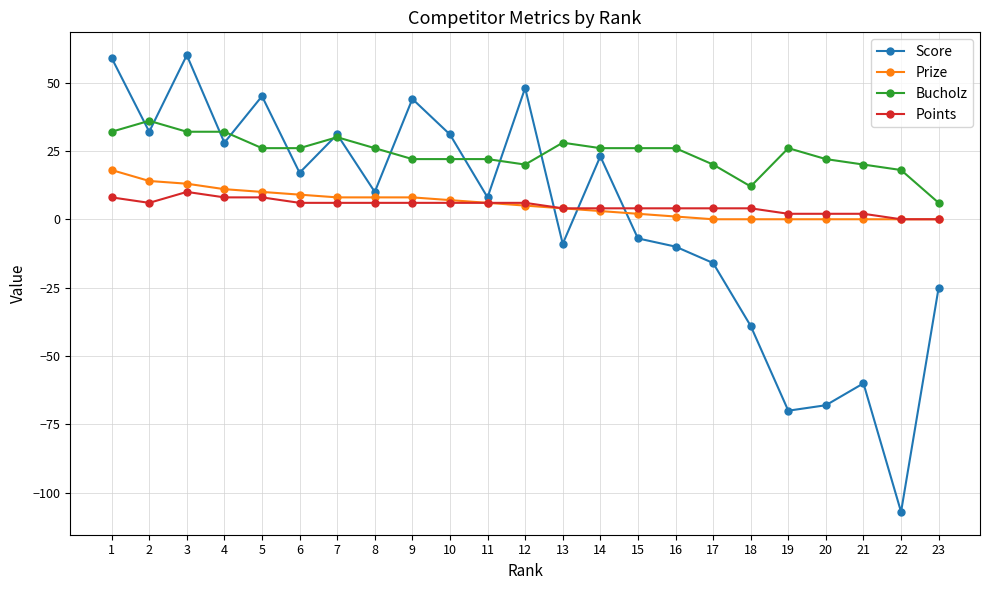

Reading left to right, what are all the values shown in this chart?

Score: 59	32	60	28	45	17	31	10	44	31	8	48	-9	23	-7	-10	-16	-39	-70	-68	-60	-107	-25
Prize: 18	14	13	11	10	9	8	8	8	7	6	5	4	3	2	1	0	0	0	0	0	0	0
Bucholz: 32	36	32	32	26	26	30	26	22	22	22	20	28	26	26	26	20	12	26	22	20	18	6
Points: 8	6	10	8	8	6	6	6	6	6	6	6	4	4	4	4	4	4	2	2	2	0	0